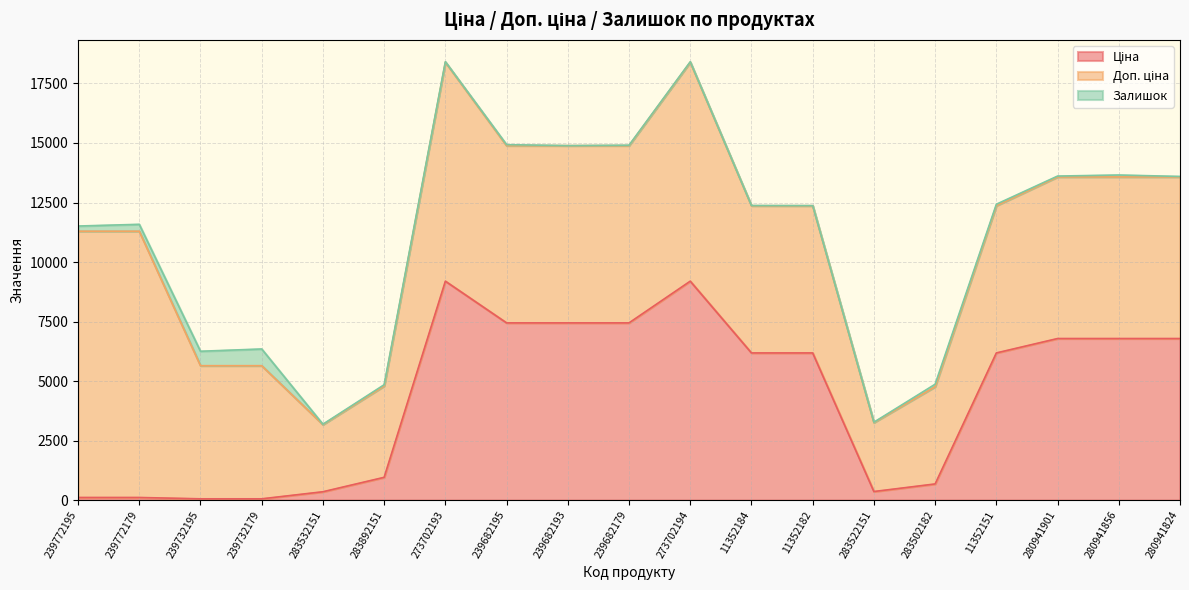

Does the chart have visible grid lines?

Yes